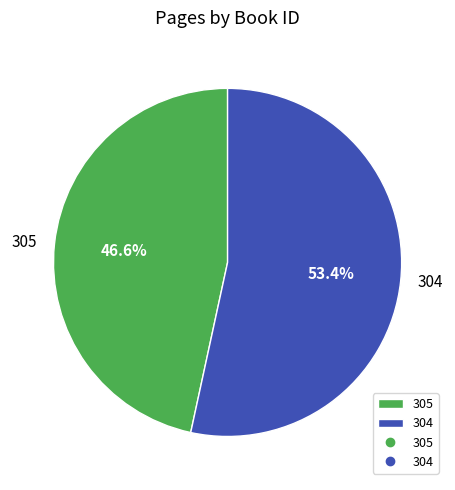

What is the total percentage of 304 and 305?

100.0%